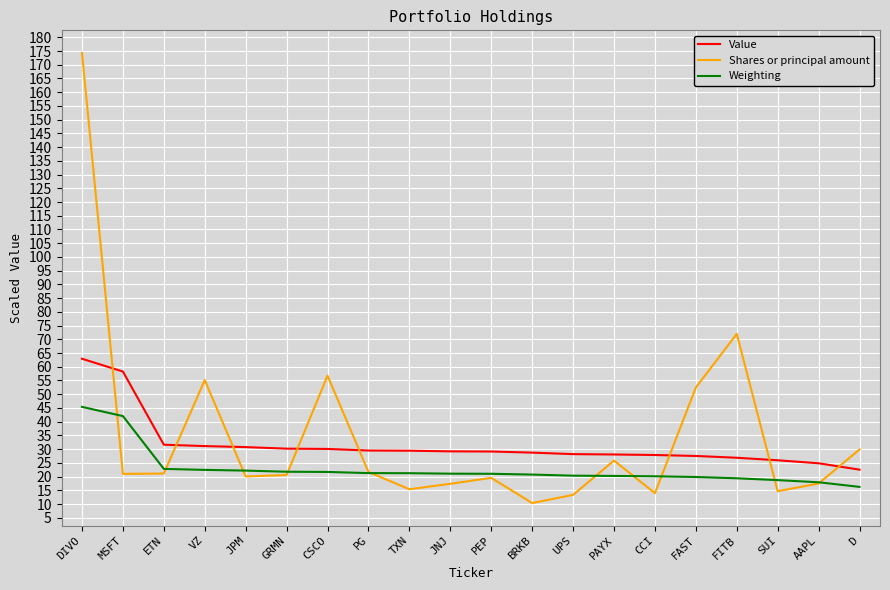

What is the sum of all Shares or principal amount values?

692.9